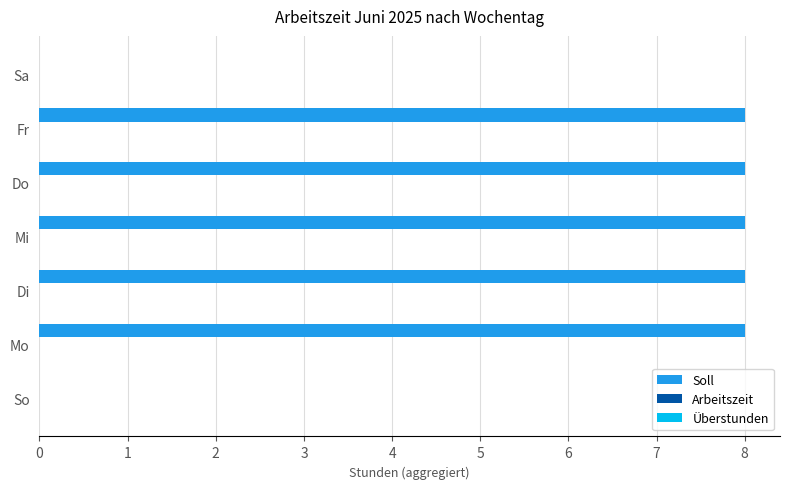

What is the ratio of the value at Di to the value at Do?

1.0